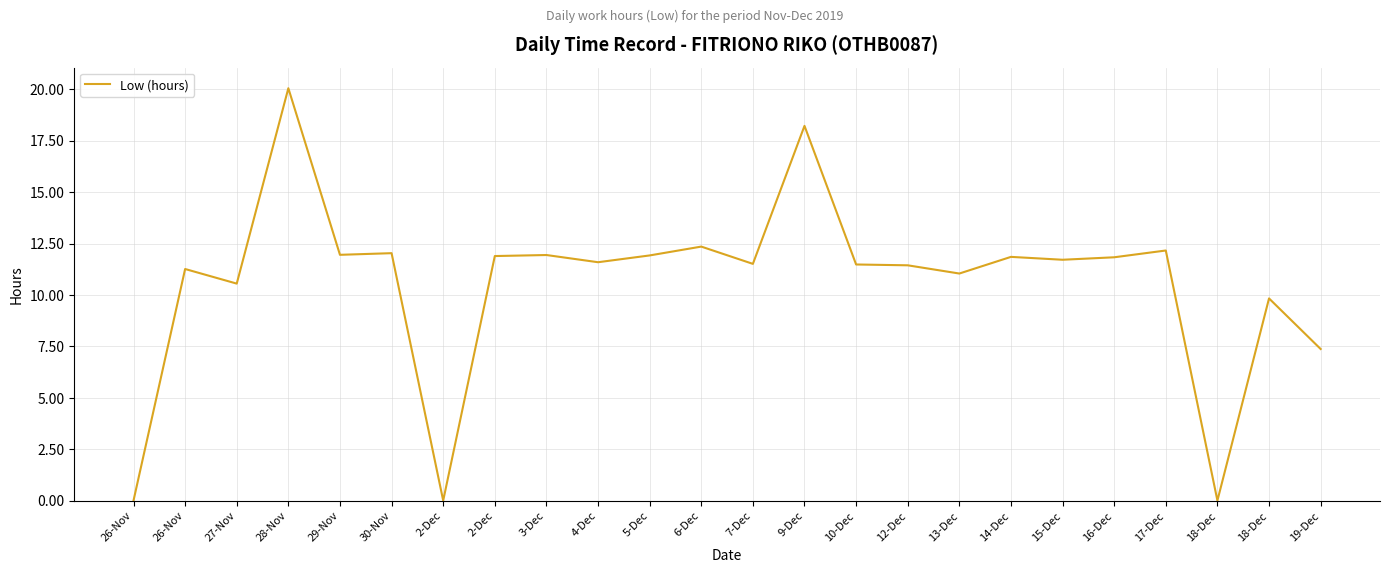

Rank the categories by value from lowest to highest.

26-Nov, 2-Dec, 18-Dec, 19-Dec, 18-Dec, 27-Nov, 13-Dec, 26-Nov, 12-Dec, 10-Dec, 7-Dec, 4-Dec, 15-Dec, 16-Dec, 14-Dec, 2-Dec, 5-Dec, 3-Dec, 29-Nov, 30-Nov, 17-Dec, 6-Dec, 9-Dec, 28-Nov